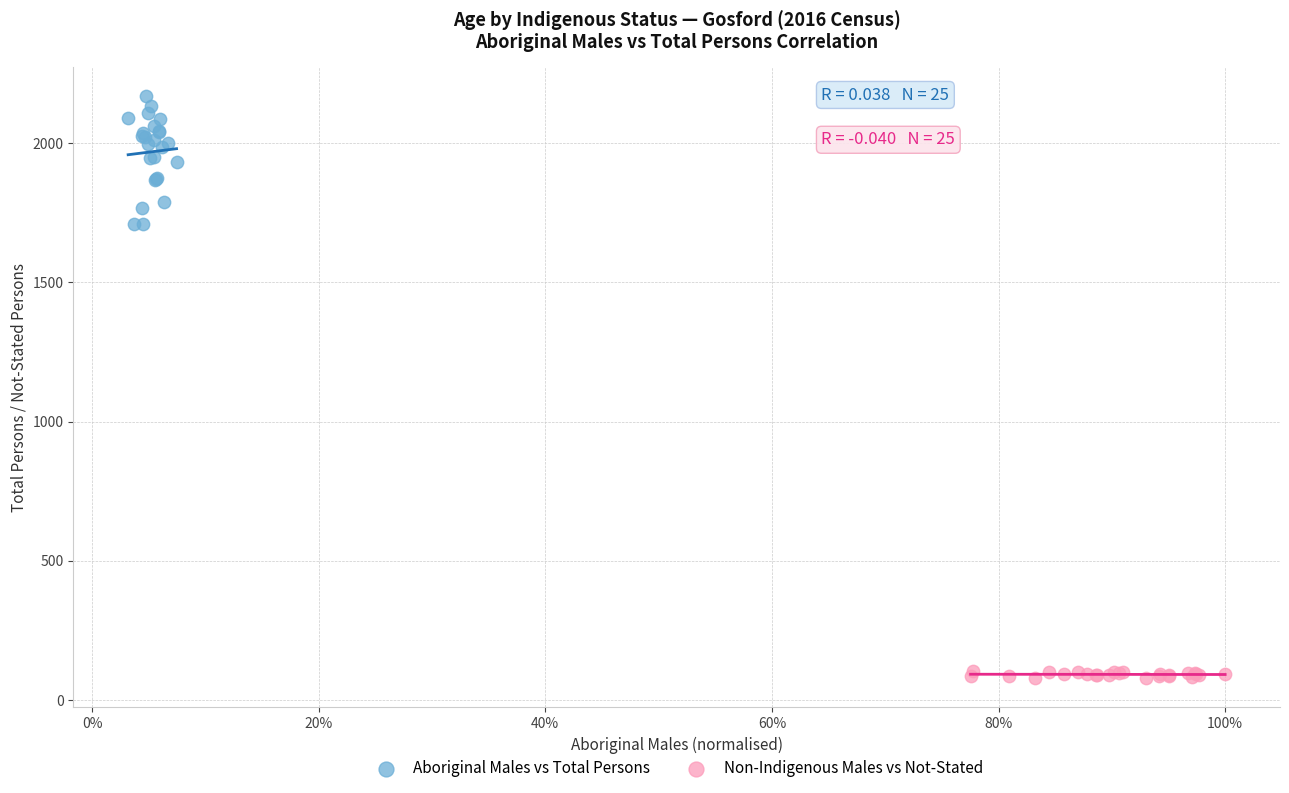

Which series reaches the minimum Y coordinate?

Non-Indigenous Males vs Not-Stated